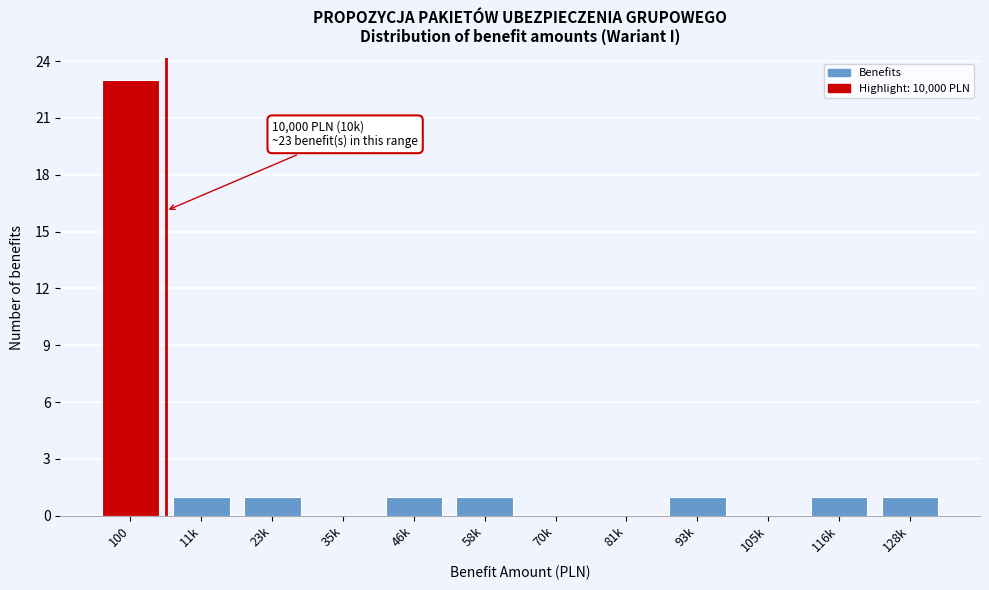

Reading left to right, extract all data points from this chart.

100=23	11k=1	23k=1	35k=0	46k=1	58k=1	70k=0	81k=0	93k=1	105k=0	116k=1	128k=1